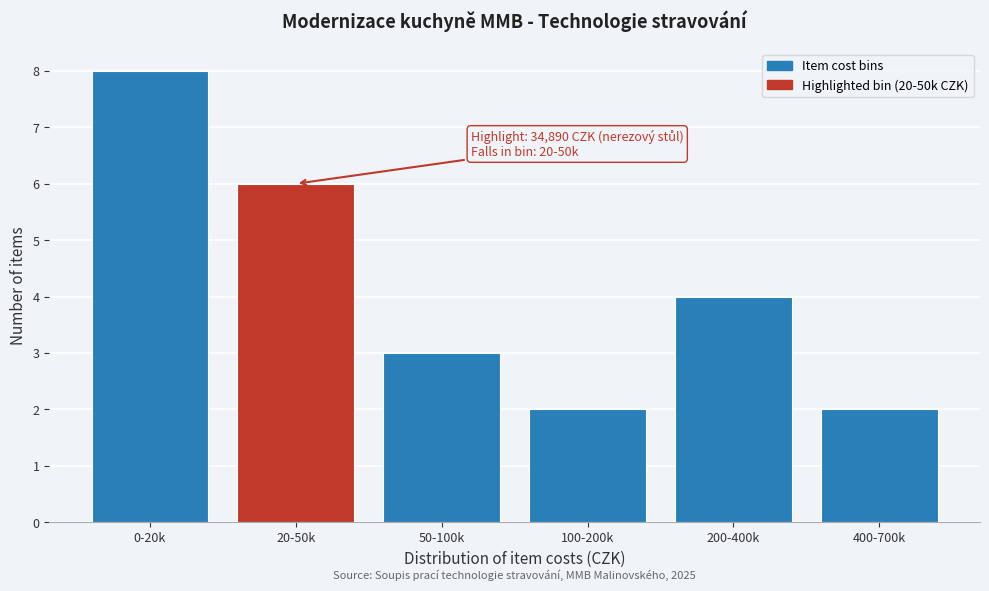

Reading left to right, extract all data points from this chart.

0-20k=8	20-50k=6	50-100k=3	100-200k=2	200-400k=4	400-700k=2